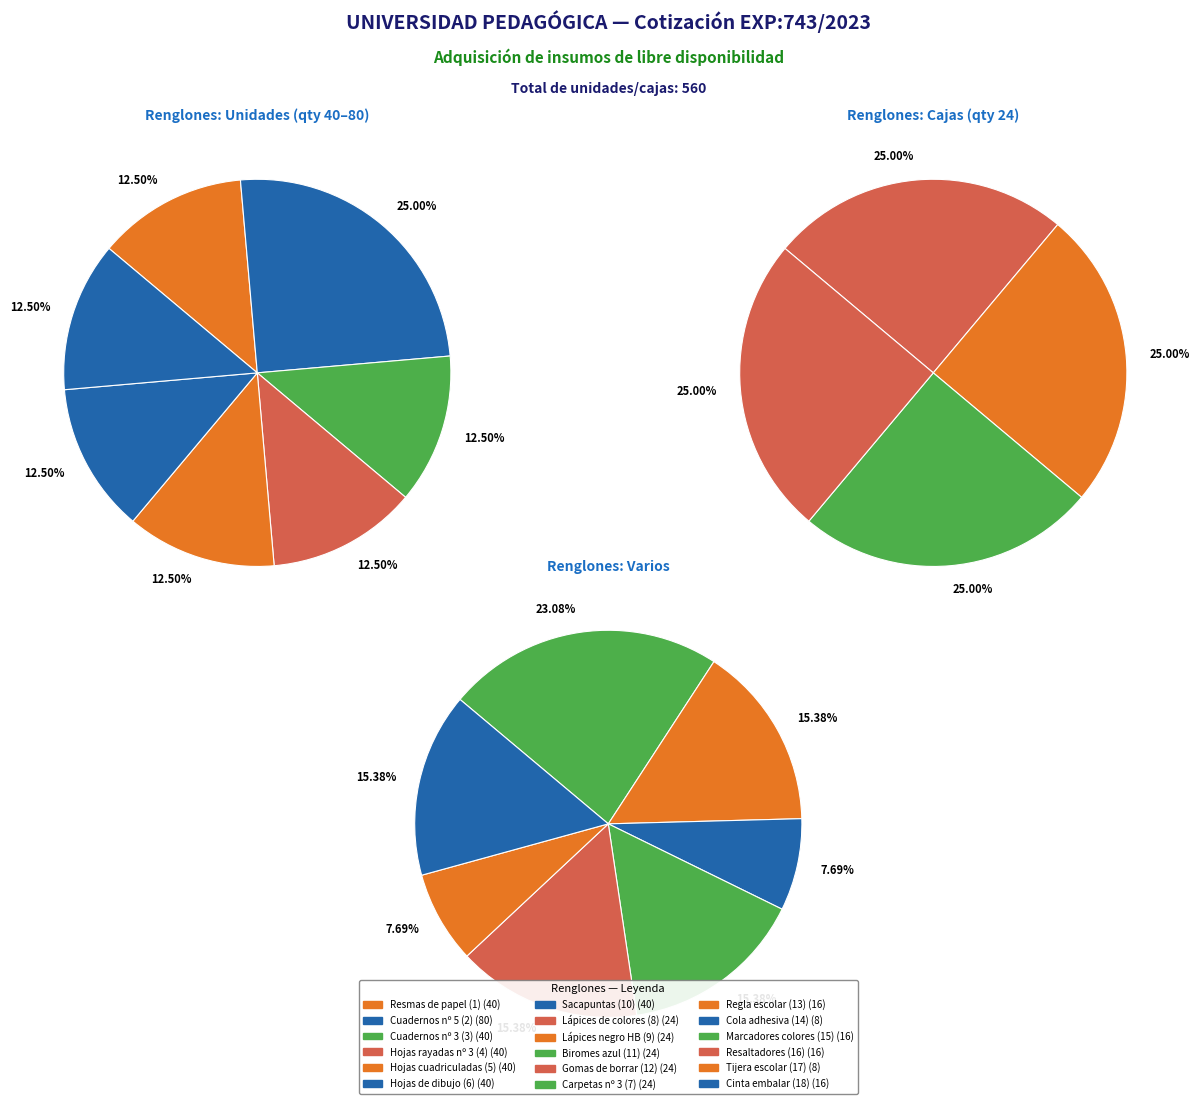

What is the ratio of the value at Resmas de papel (1) to the value at Cuadernos nº 3 (3)?

1.0